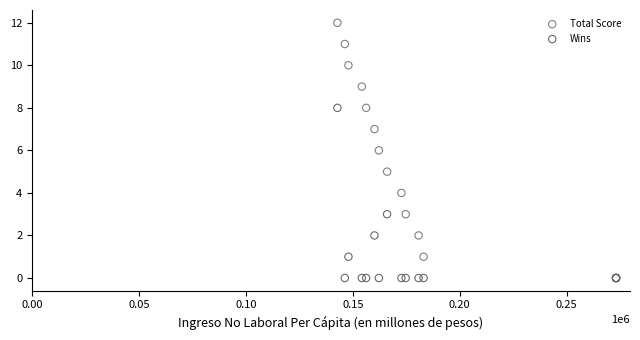

What are all the series names shown in the legend?

Total Score, Wins